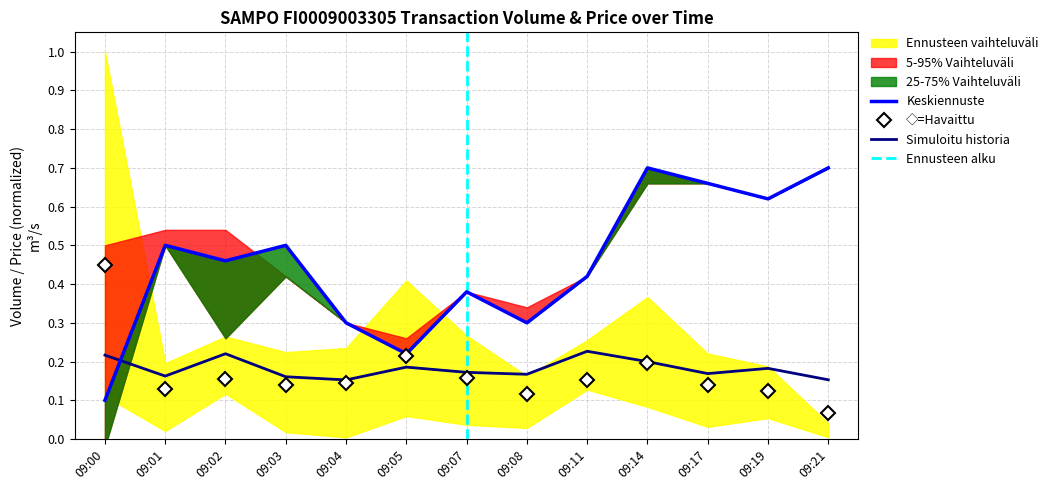

What is the total value across all series at 09:14?

1.1